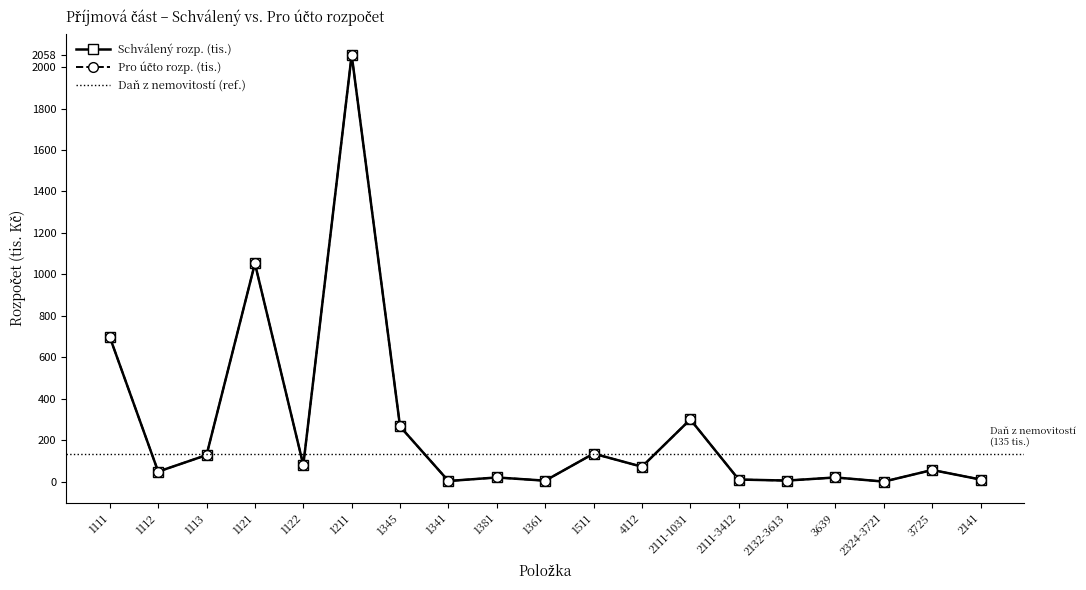

Reading left to right, what are all the values shown in this chart?

Schválený rozp. (tis.): 1111=697.6	1112=48.2	1113=128.0	1121=1052.6	1122=80.0	1211=2058.5	1345=266.1	1341=2.9	1381=20.0	1361=4.5	1511=135.0	4112=71.8	2111-1031=300.0	2111-3412=10.0	2132-3613=5.0	3639=20.0	2324-3721=0.0	3725=56.1	2141=10.0
Pro účto rozp. (tis.): 1111=697.6	1112=48.2	1113=128.0	1121=1052.6	1122=80.0	1211=2058.5	1345=266.1	1341=2.9	1381=20.0	1361=4.5	1511=135.0	4112=71.8	2111-1031=300.0	2111-3412=10.0	2132-3613=5.0	3639=20.0	2324-3721=0.0	3725=56.1	2141=10.0